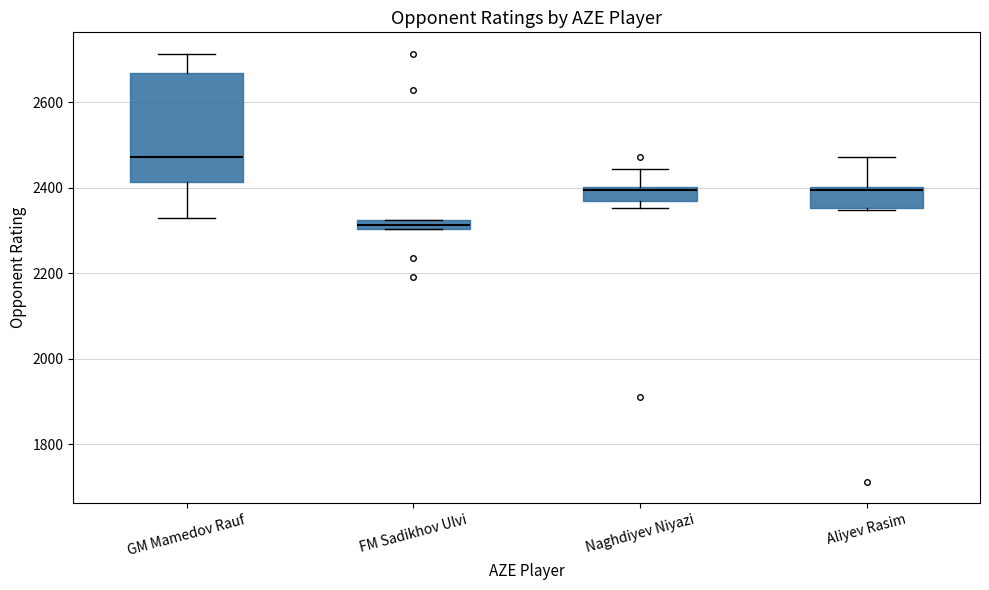

Which box's median line is the highest?

GM Mamedov Rauf